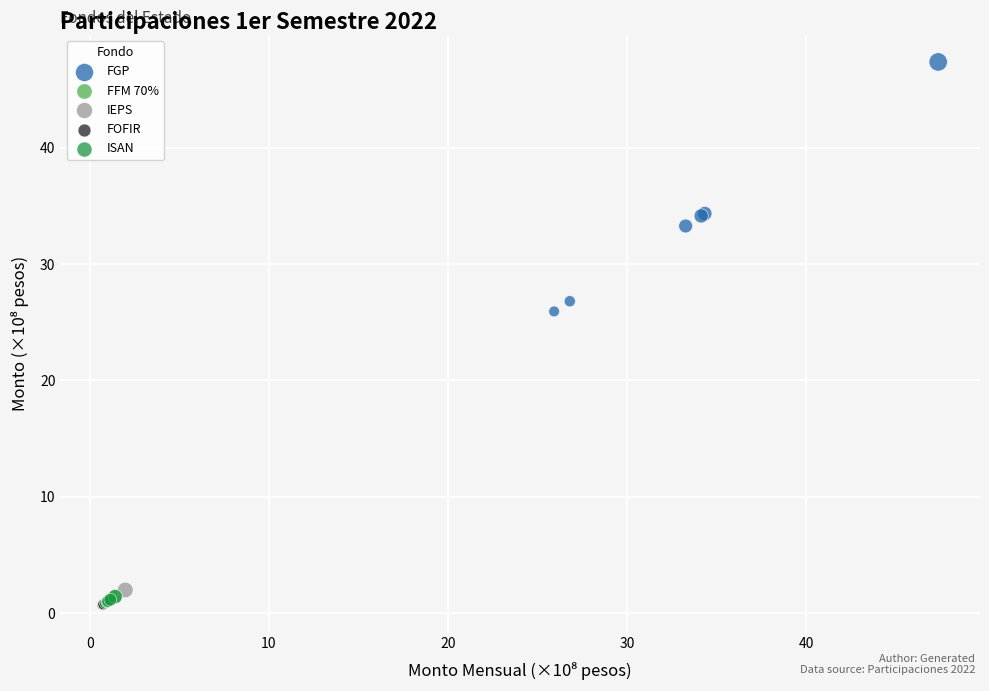

Which series contains the highest Y value?

FGP